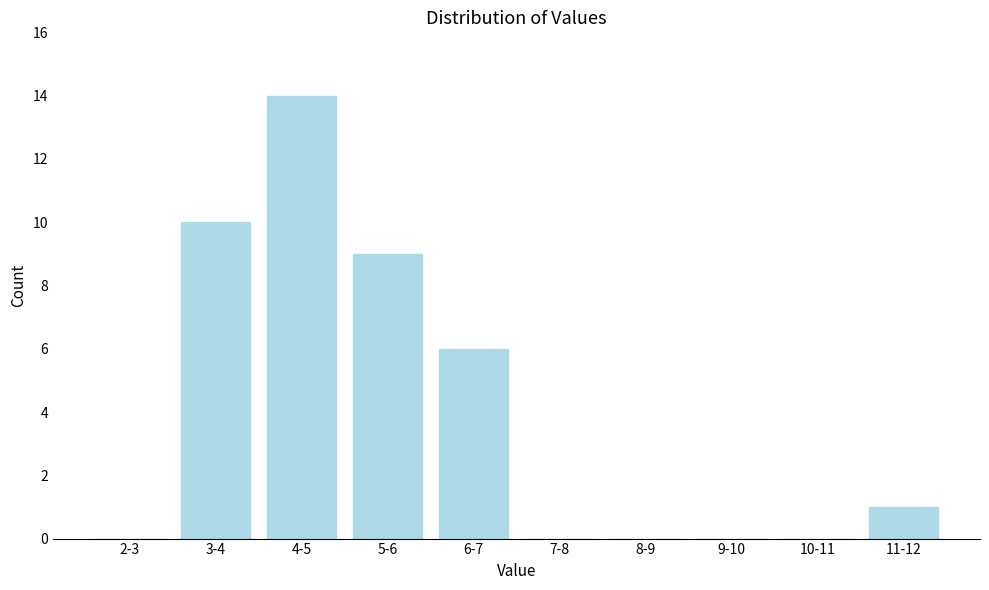

Reading left to right, transcribe all the data shown in this chart.

2-3=0	3-4=10	4-5=14	5-6=9	6-7=6	7-8=0	8-9=0	9-10=0	10-11=0	11-12=1